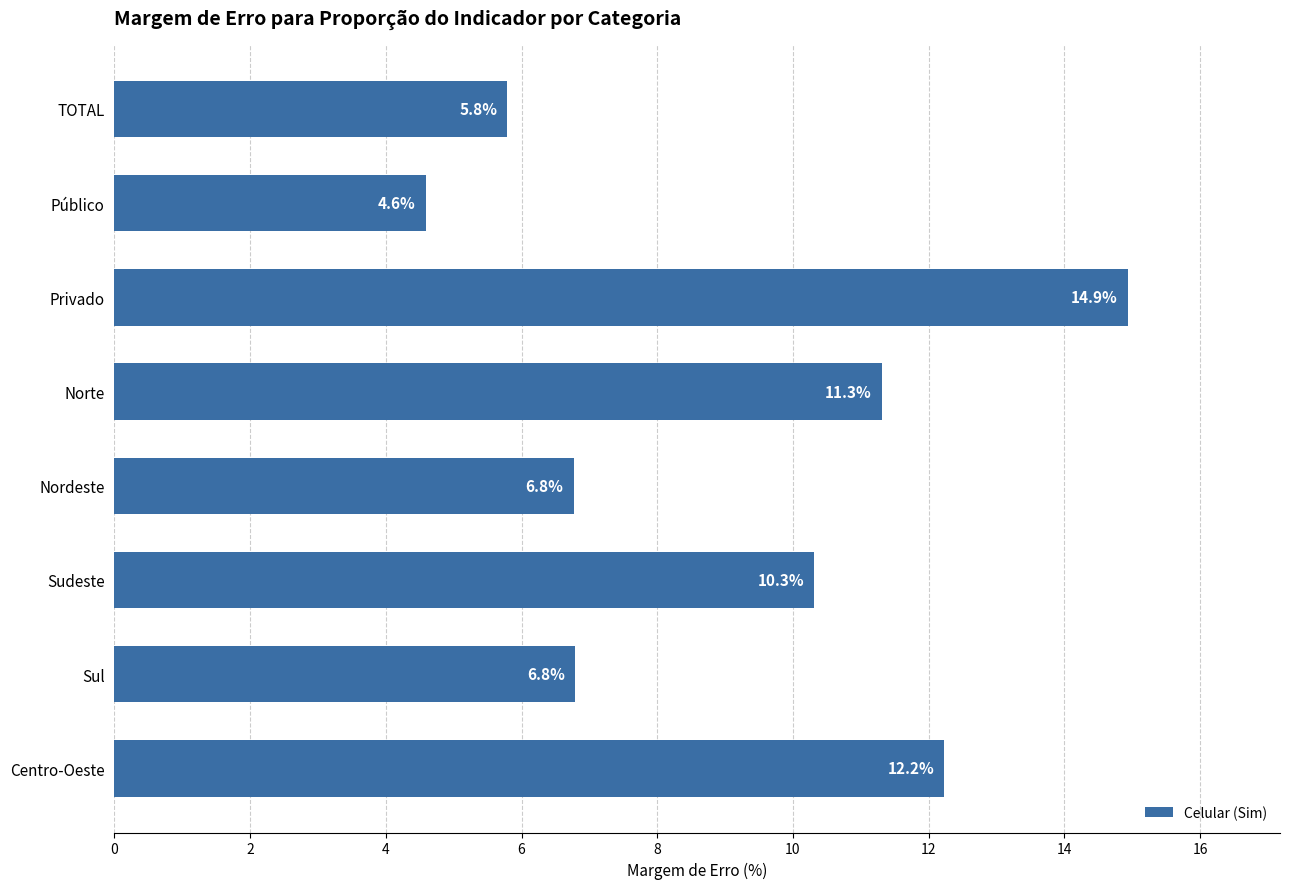

Which has a higher value, TOTAL or Privado?

Privado